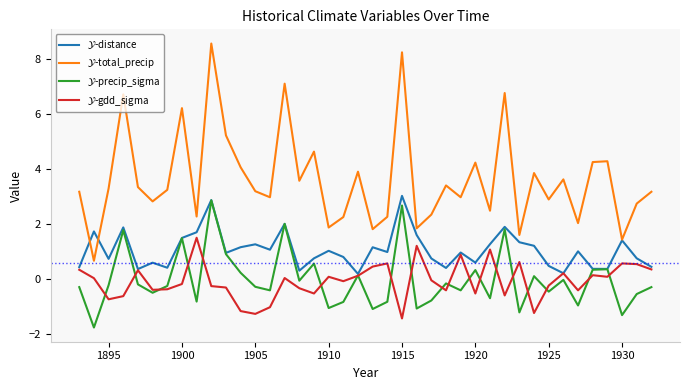

What is the greatest value displayed?

8.6